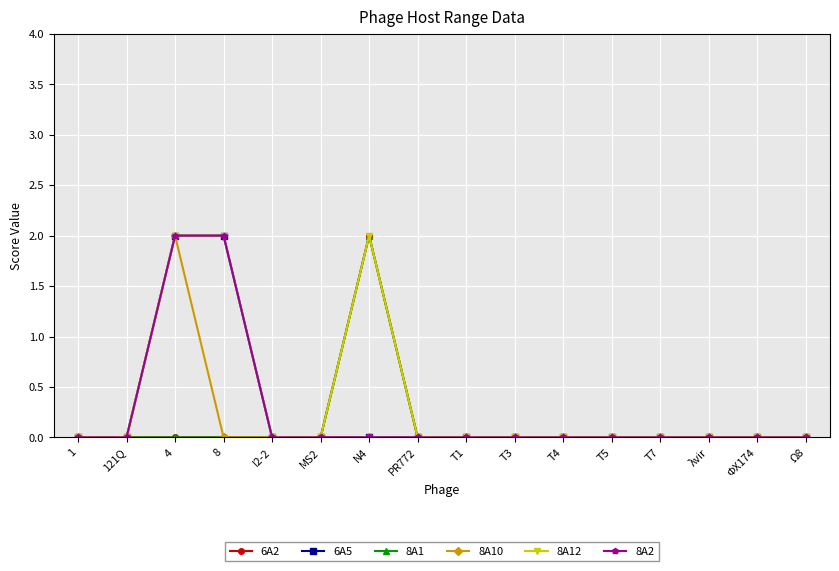

At λvir, list the series in order from smallest to largest.

6A2, 6A5, 8A1, 8A10, 8A12, 8A2